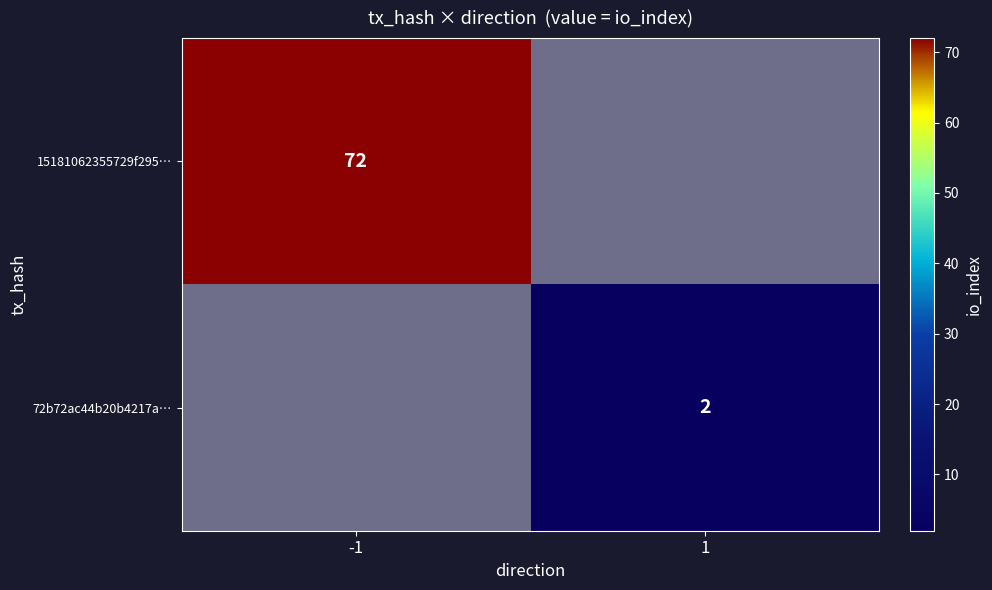

Which label corresponds to the largest value in the chart?

-1